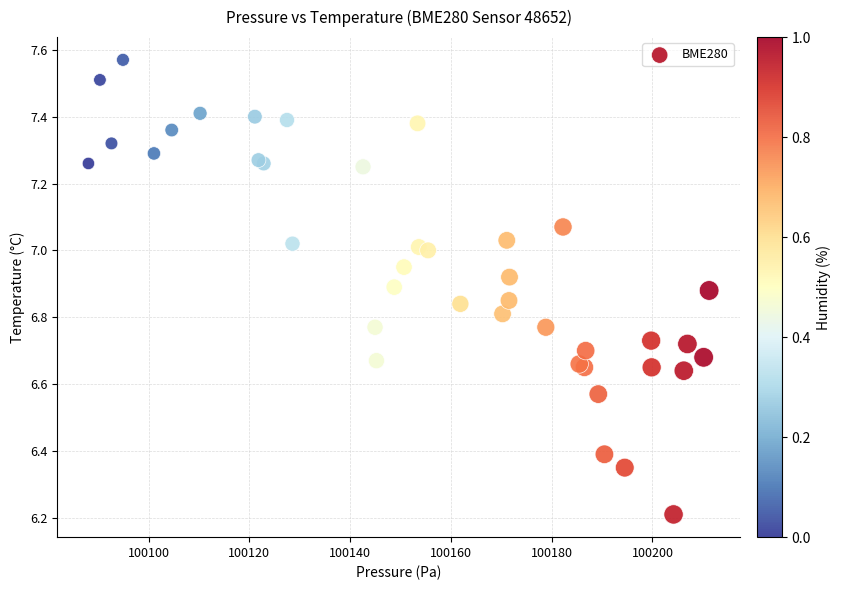

What Y value in the scatter plot is closest to 6?

6.2